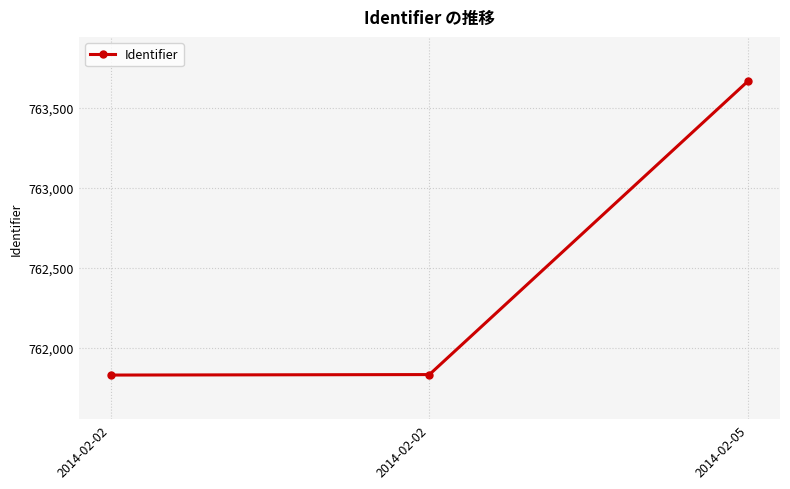

How many distinct data groups are displayed?

1